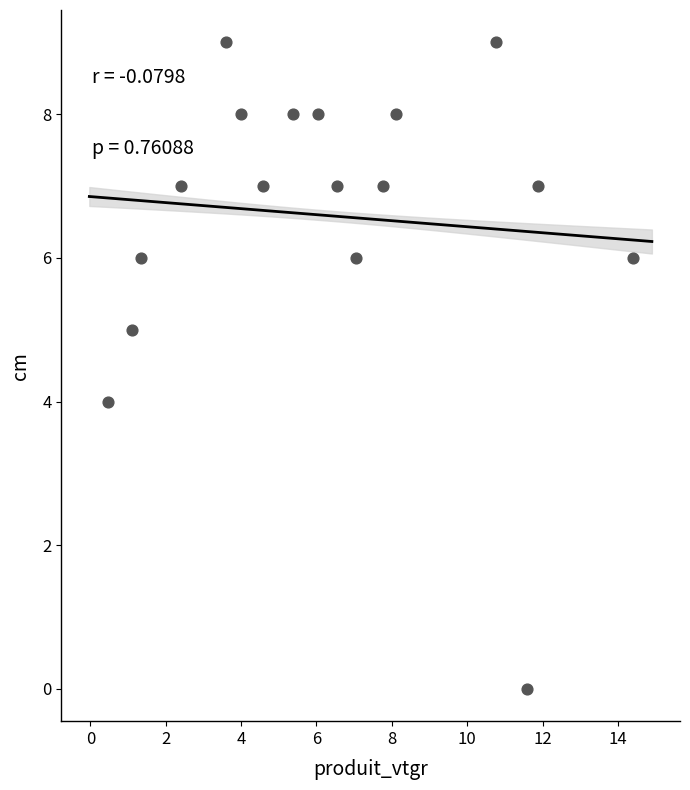

What is the range of Y values (max minus min)?

9